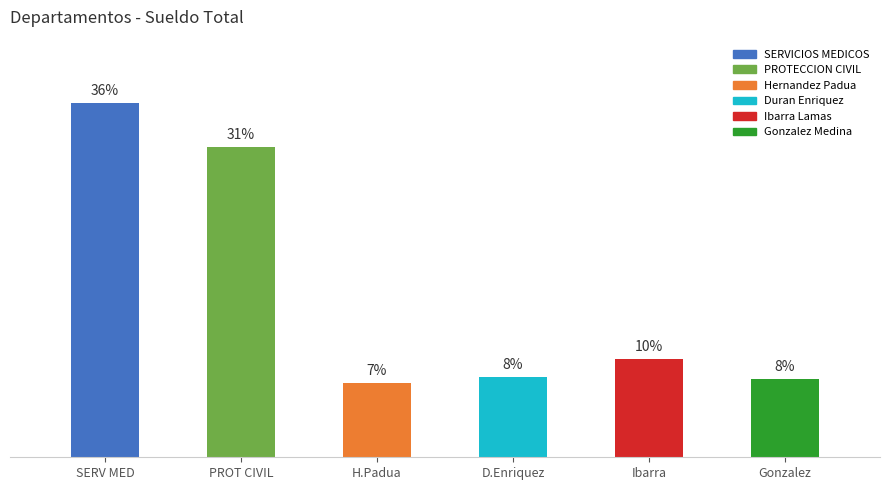

Are the bars horizontal?

No